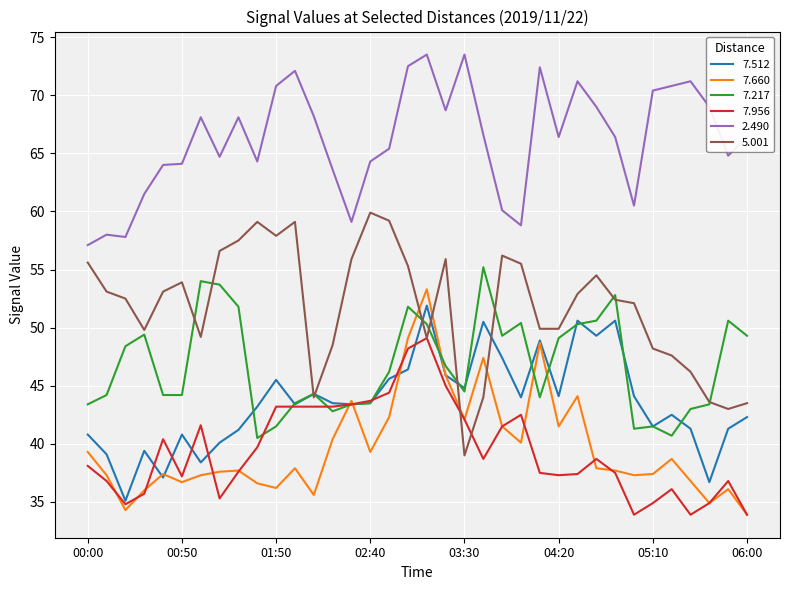

True or false: 7.956 and 2.490 intersect in this chart.

False